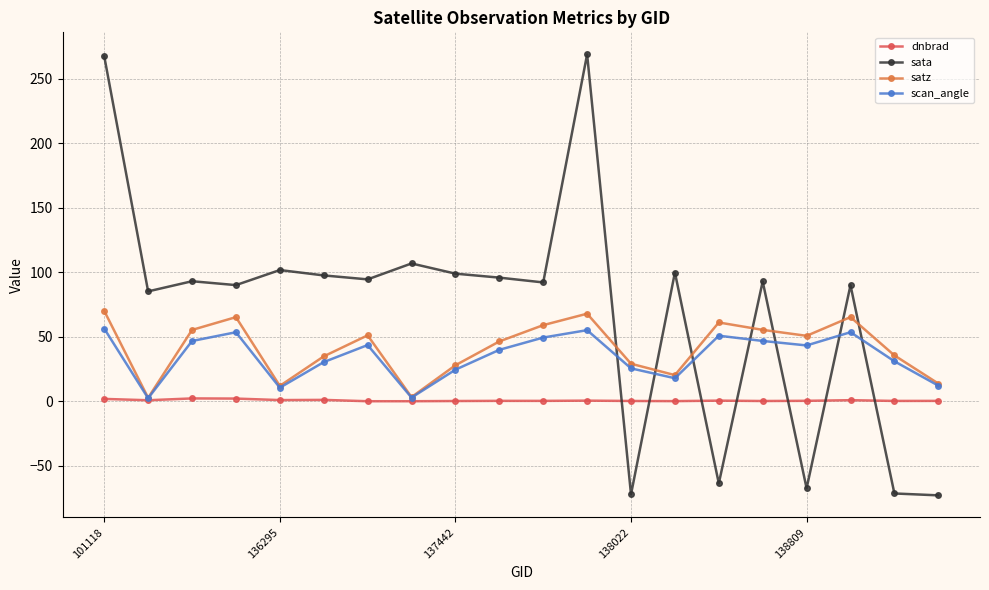

Does the chart display data point markers on the line(s)?

Yes